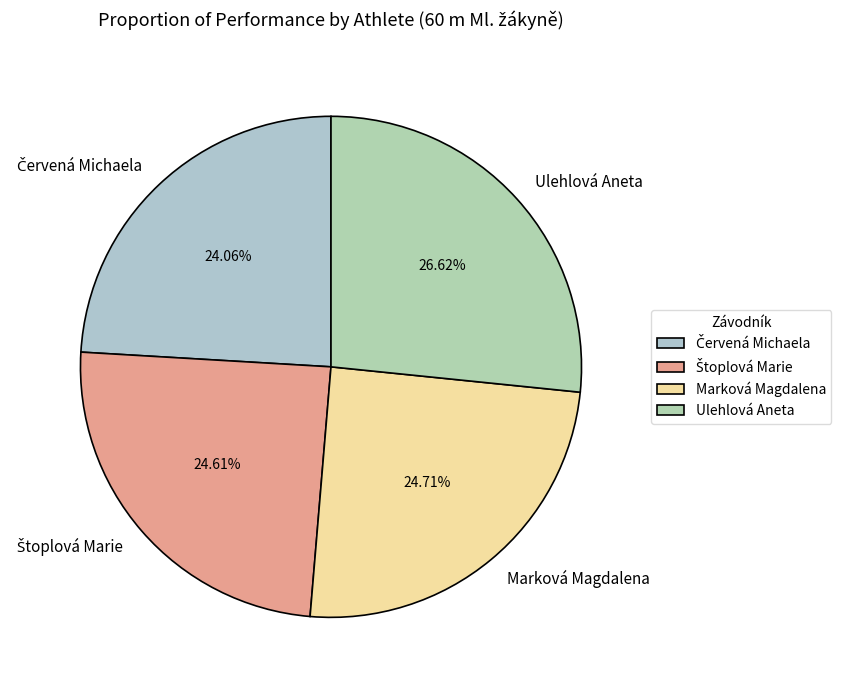

What is the largest slice in the pie chart?

Ulehlová Aneta